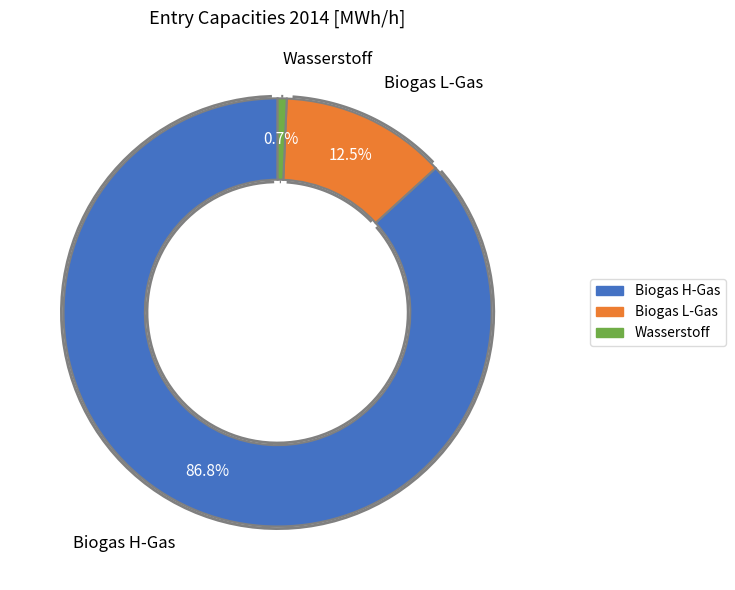

To the nearest percent, what percentage of the pie is Biogas L-Gas?

13%